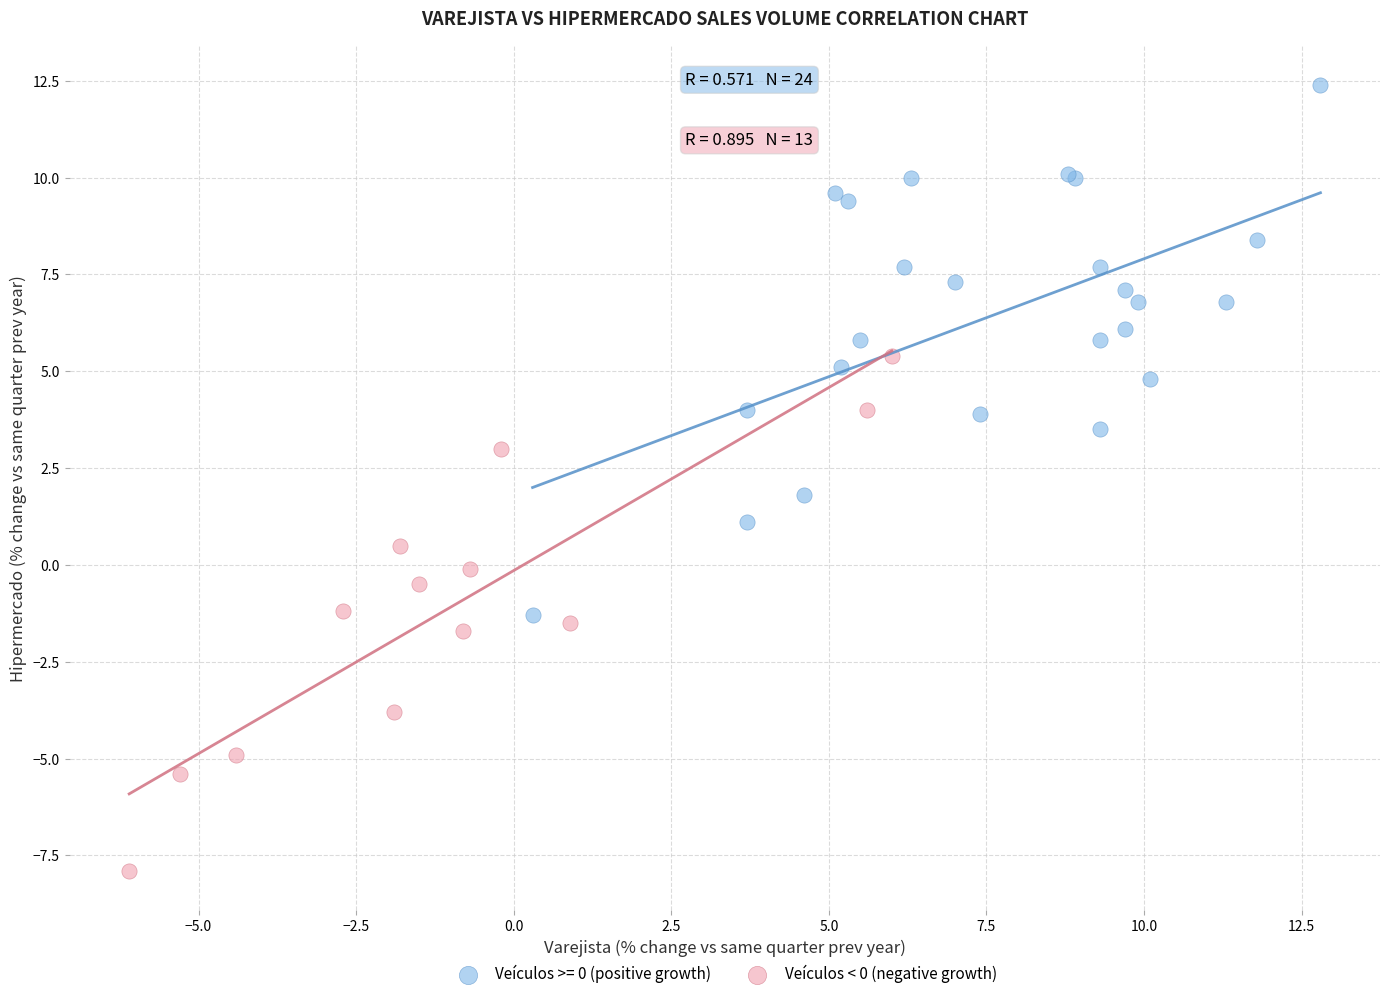

Which series contains the lowest Y value?

Veículos < 0 (negative growth)